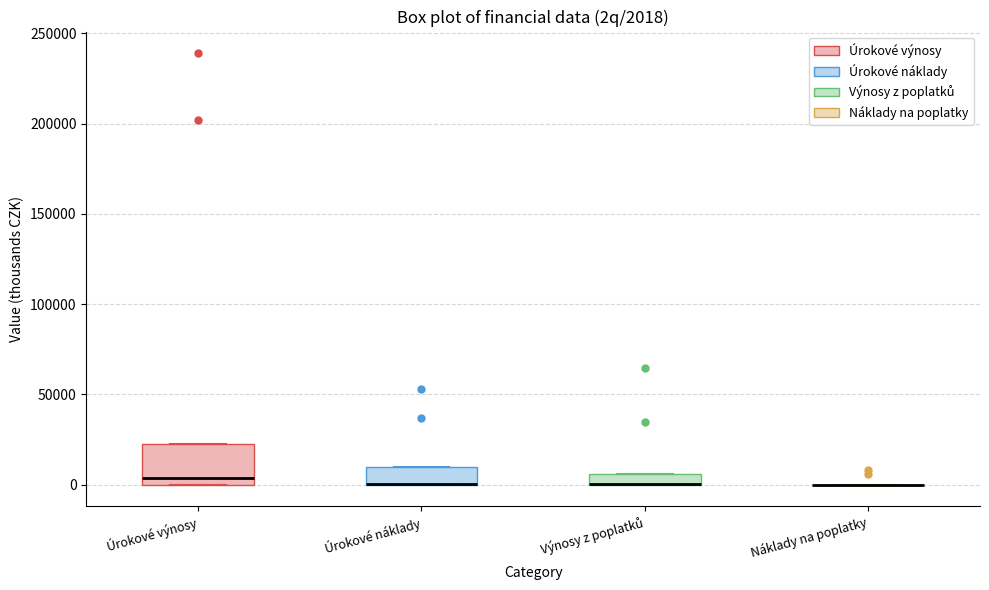

Which box is the tallest, from its lower edge to its upper edge?

Úrokové výnosy